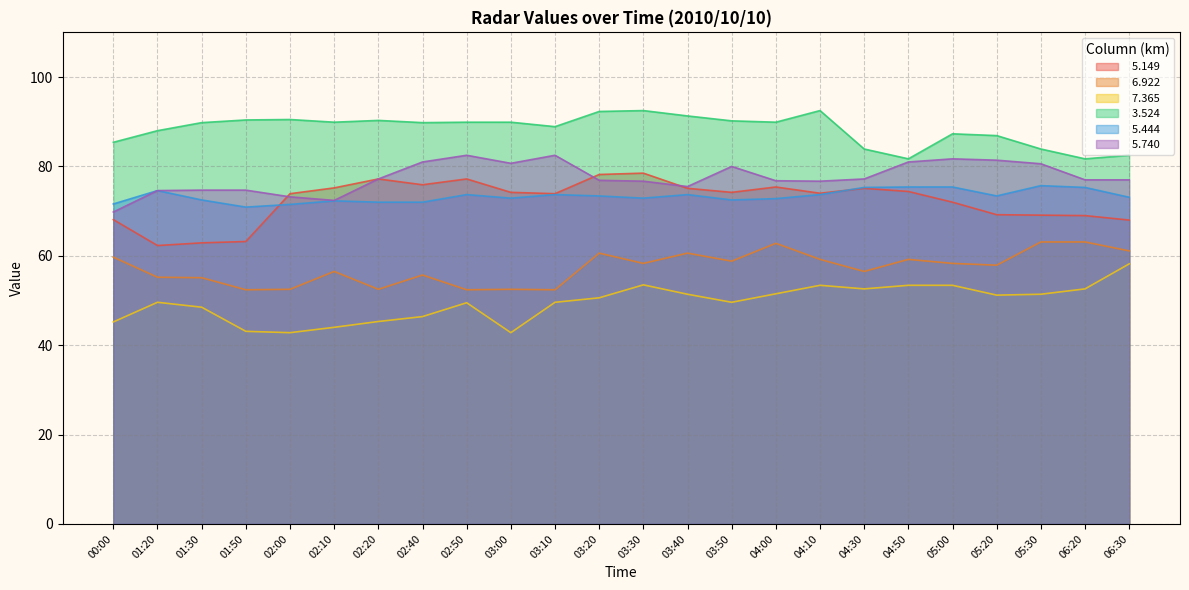

Reading left to right, list all the values displayed in this chart.

  5.149: 68.1	62.3	62.9	63.2	73.9	75.2	77.2	75.9	77.2	74.2	73.9	78.2	78.5	75.1	74.2	75.4	74.0	75.1	74.4	72.0	69.2	69.1	69.0	68.0
  6.922: 59.7	55.2	55.1	52.4	52.5	56.5	52.5	55.7	52.4	52.5	52.4	60.6	58.3	60.6	58.8	62.8	59.2	56.5	59.2	58.3	57.9	63.1	63.1	61.1
  7.365: 45.2	49.6	48.5	43.1	42.8	44.0	45.3	46.4	49.5	42.8	49.6	50.6	53.5	51.4	49.6	51.5	53.4	52.6	53.4	53.4	51.2	51.4	52.6	58.2
  3.524: 85.4	88.0	89.8	90.4	90.5	89.9	90.3	89.8	89.9	89.9	88.9	92.3	92.5	91.3	90.2	89.9	92.5	83.9	81.7	87.3	86.9	83.9	81.7	82.5
  5.444: 71.6	74.6	72.5	70.9	71.5	72.3	72.0	72.0	73.7	72.9	73.7	73.4	72.9	73.7	72.5	72.8	73.7	75.3	75.4	75.4	73.4	75.7	75.3	73.1
  5.740: 69.8	74.6	74.7	74.7	73.2	72.4	77.2	81.0	82.5	80.7	82.5	76.9	76.7	75.5	80.0	76.8	76.7	77.2	81.0	81.7	81.4	80.6	77.0	77.0